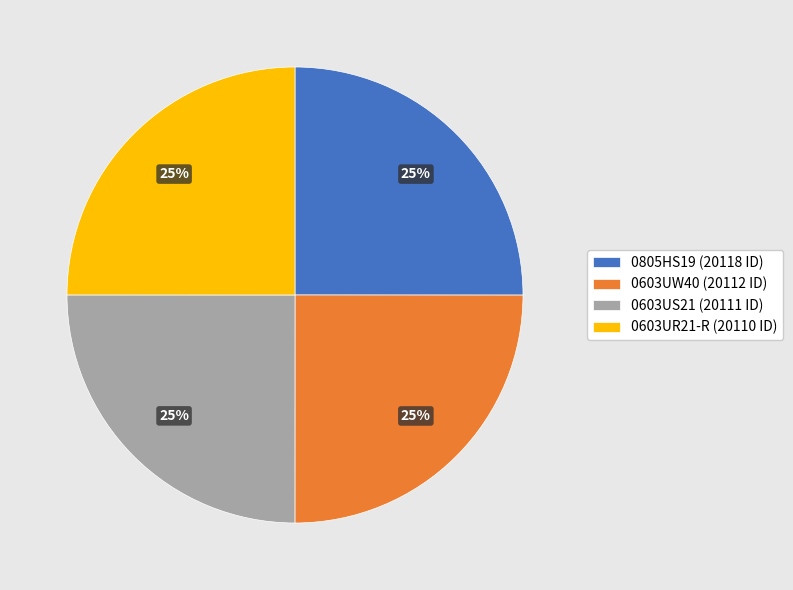

How many segments does this pie chart have?

4